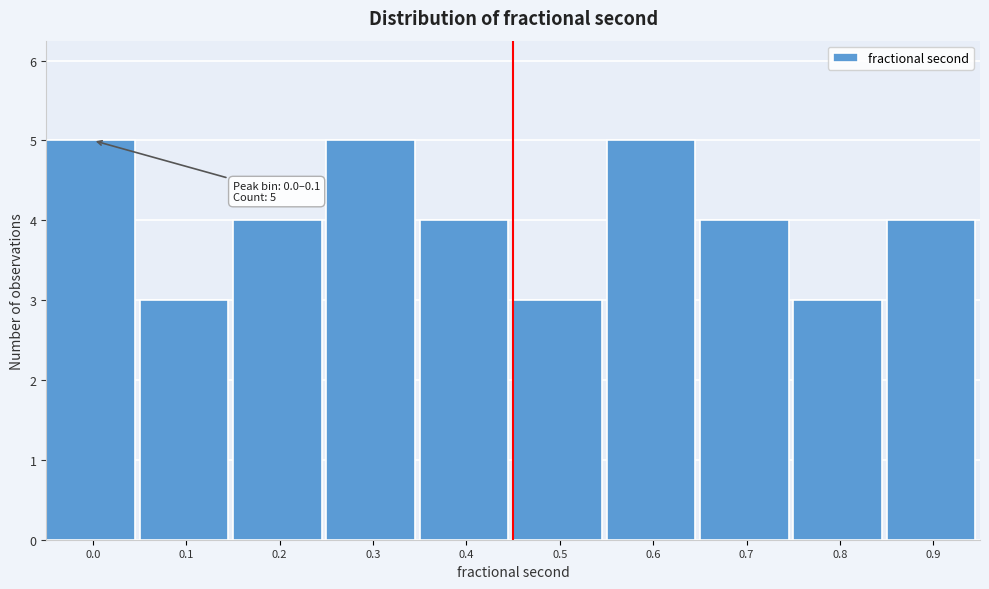

Reading left to right, transcribe all the data shown in this chart.

5	3	4	5	4	3	5	4	3	4